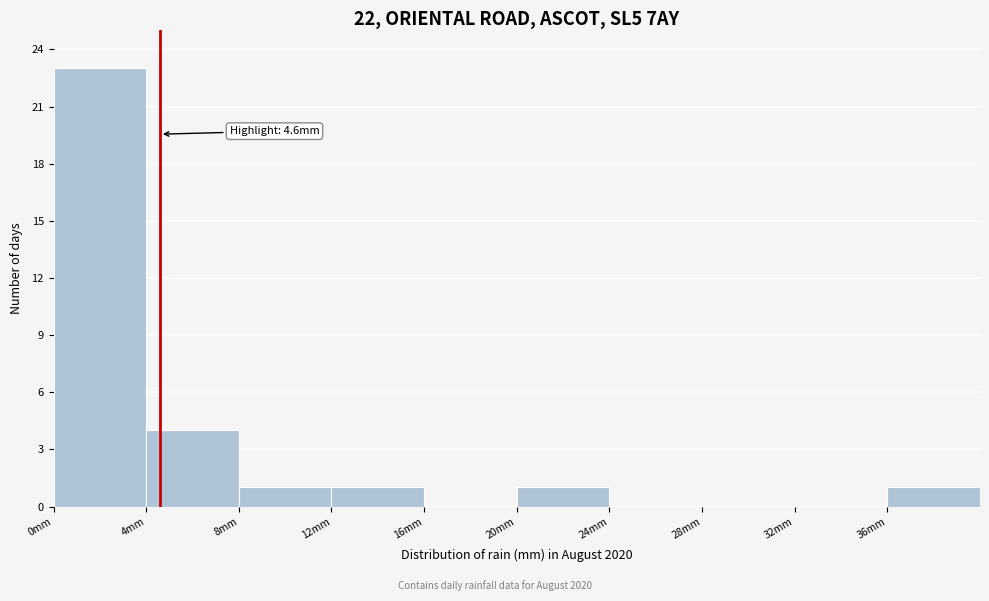

Over which range of the x-axis is the bar tallest?

0 to 4